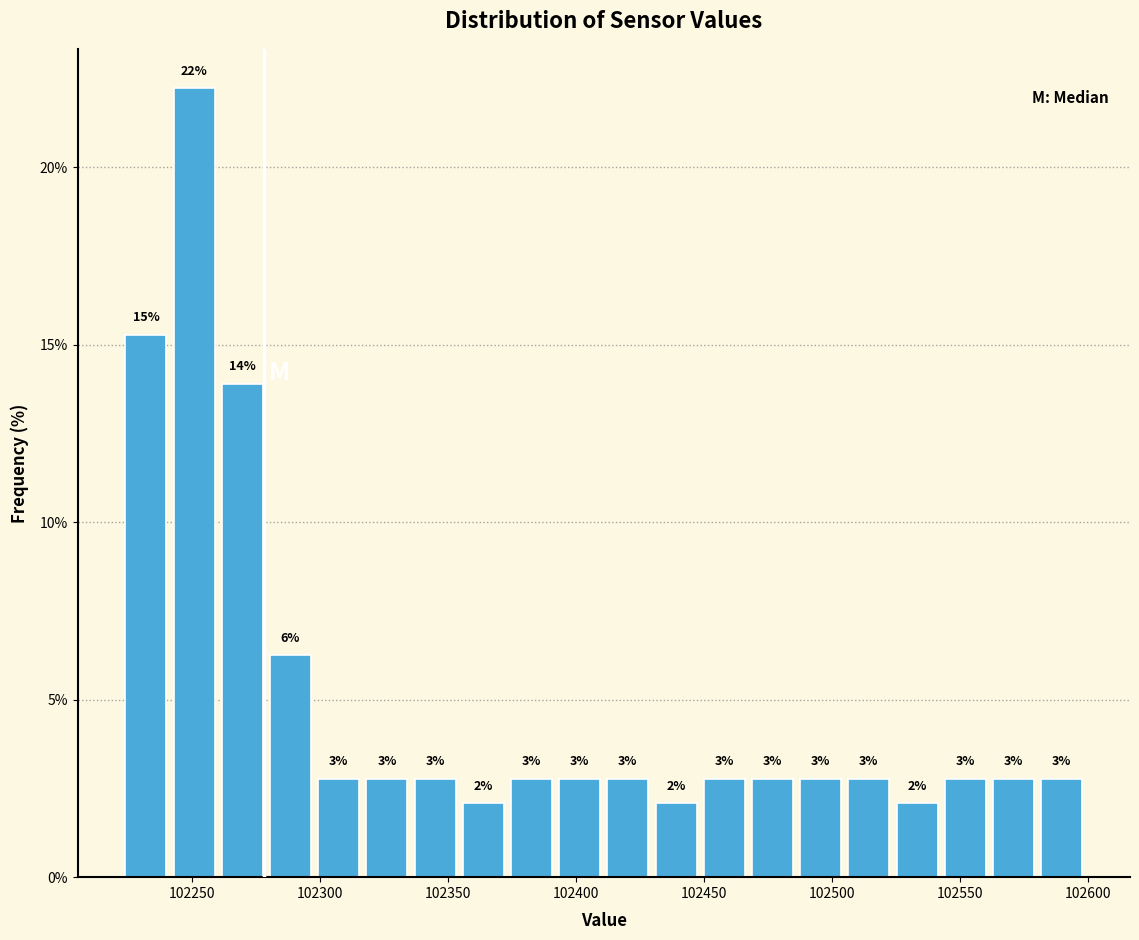

Around what value on the x-axis is the tallest bar? Give the approximate position of its centre, as read against the axis.

102250